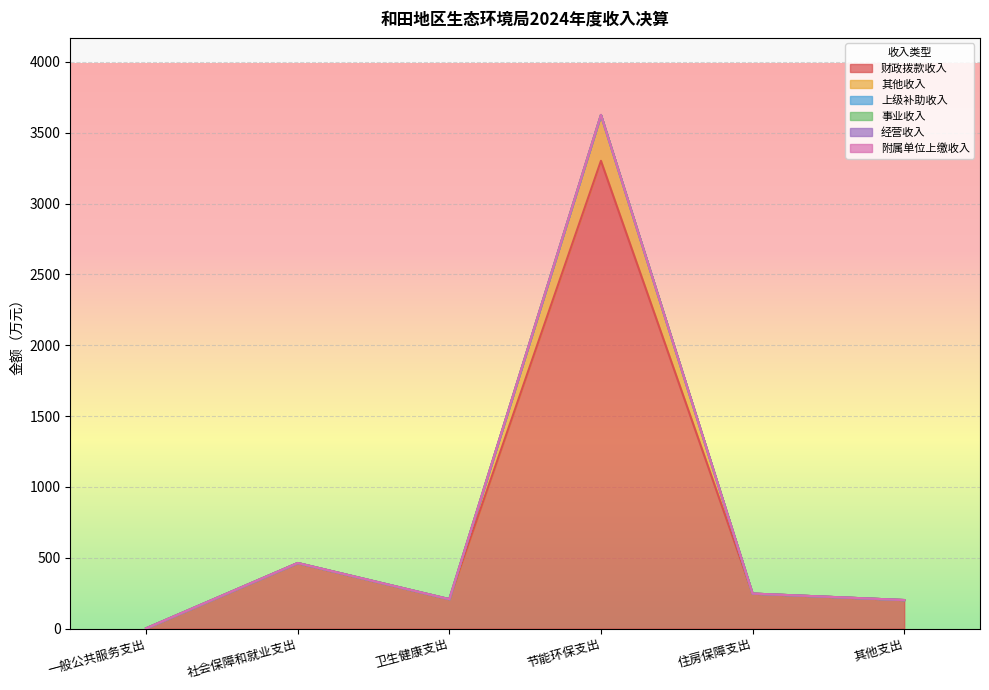

Is it true that 财政拨款收入 equals 323.9 at 其他支出?

False